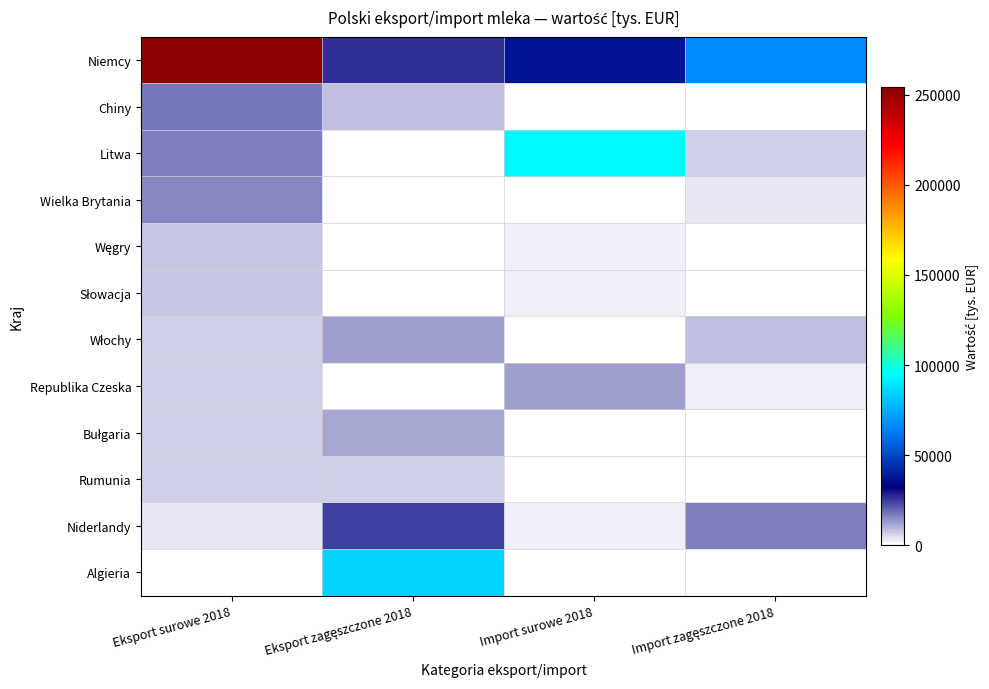

What is the difference between the highest and lowest values at Eksport surowe 2018?

254272.2